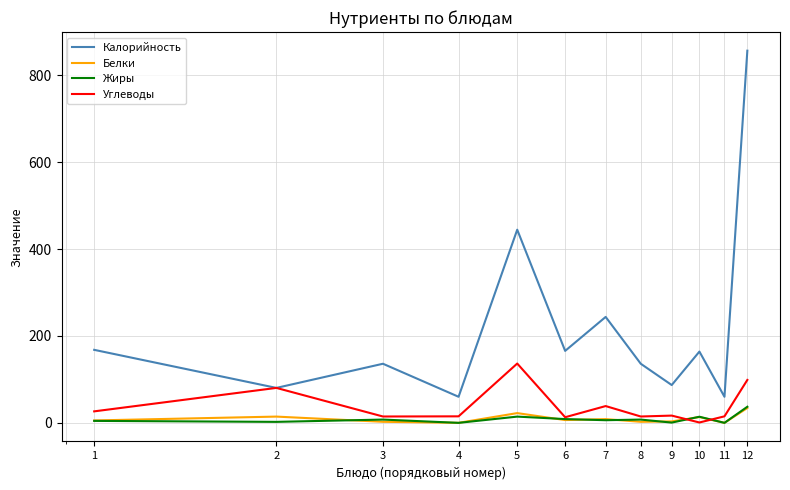

What is the difference between the maximum and minimum values in the Жиры series?

37.0